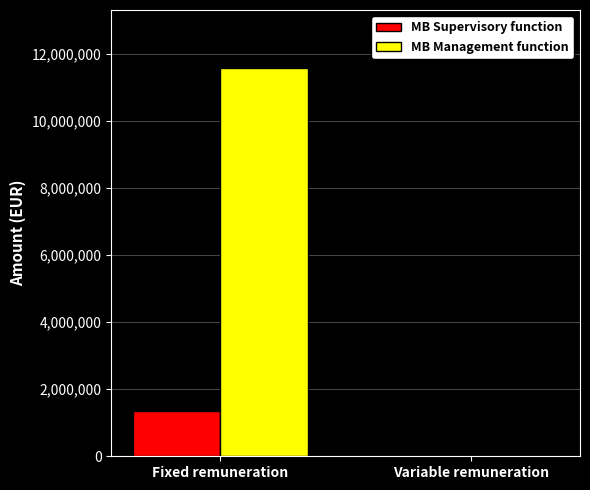

Which series has the largest range (max minus min)?

MB Management function